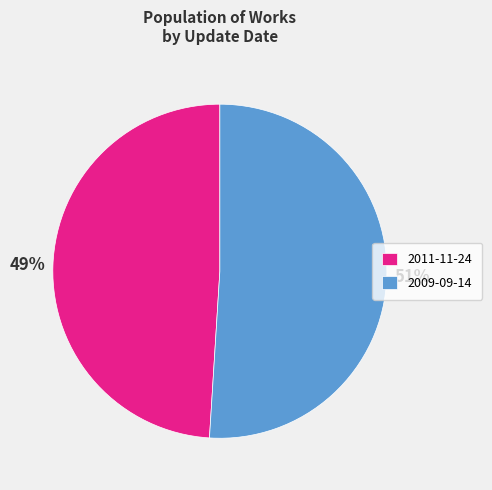

How many segments does this pie chart have?

2